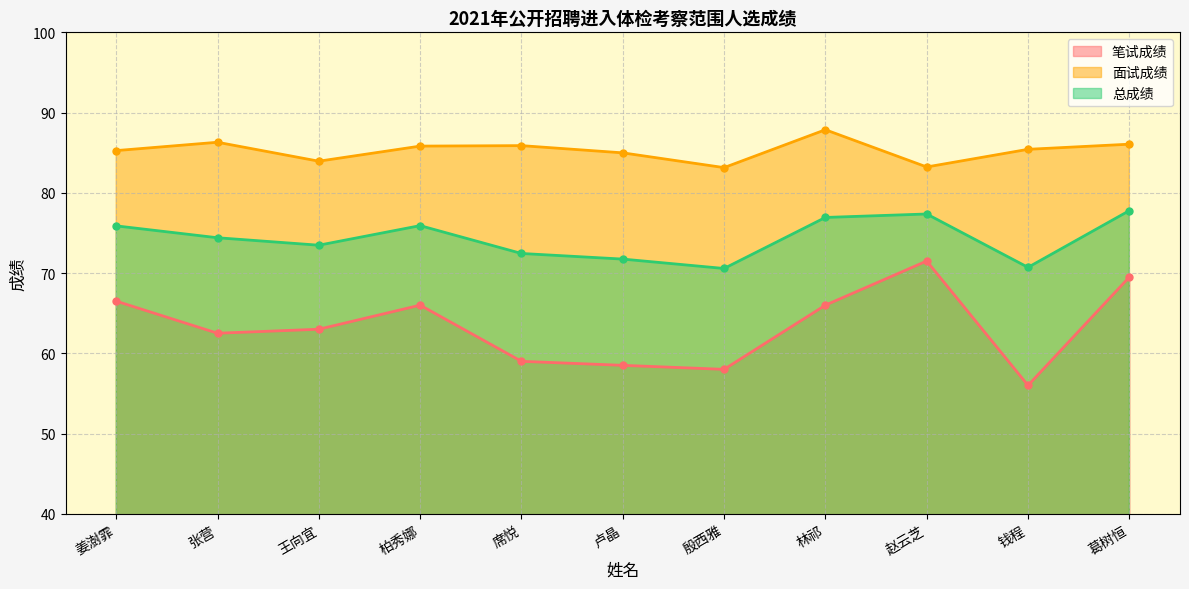

How many interior local peaks does the 总成绩 series have?

2